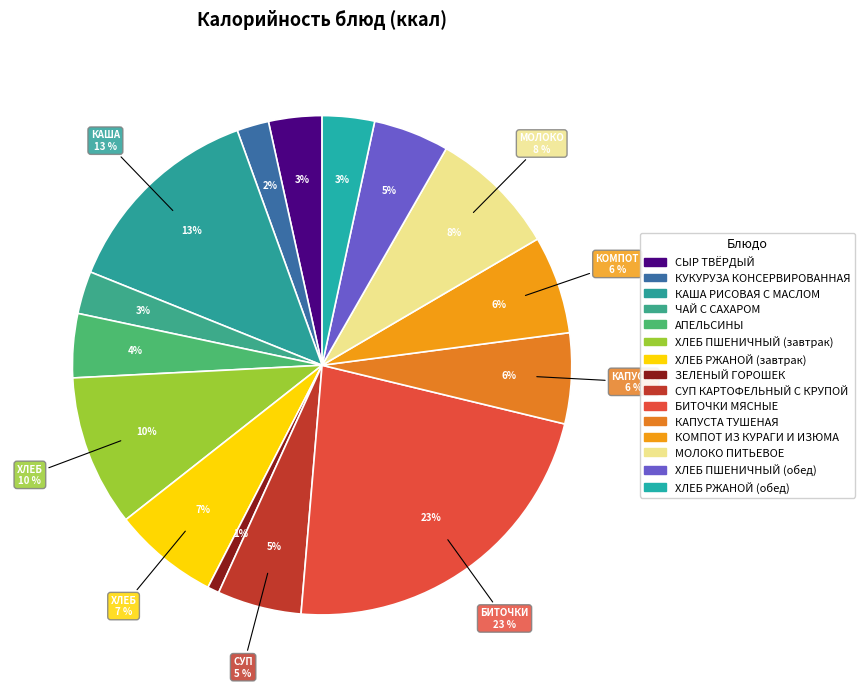

True or false: ХЛЕБ РЖАНОЙ (обед) accounts for 3% of the total.

True